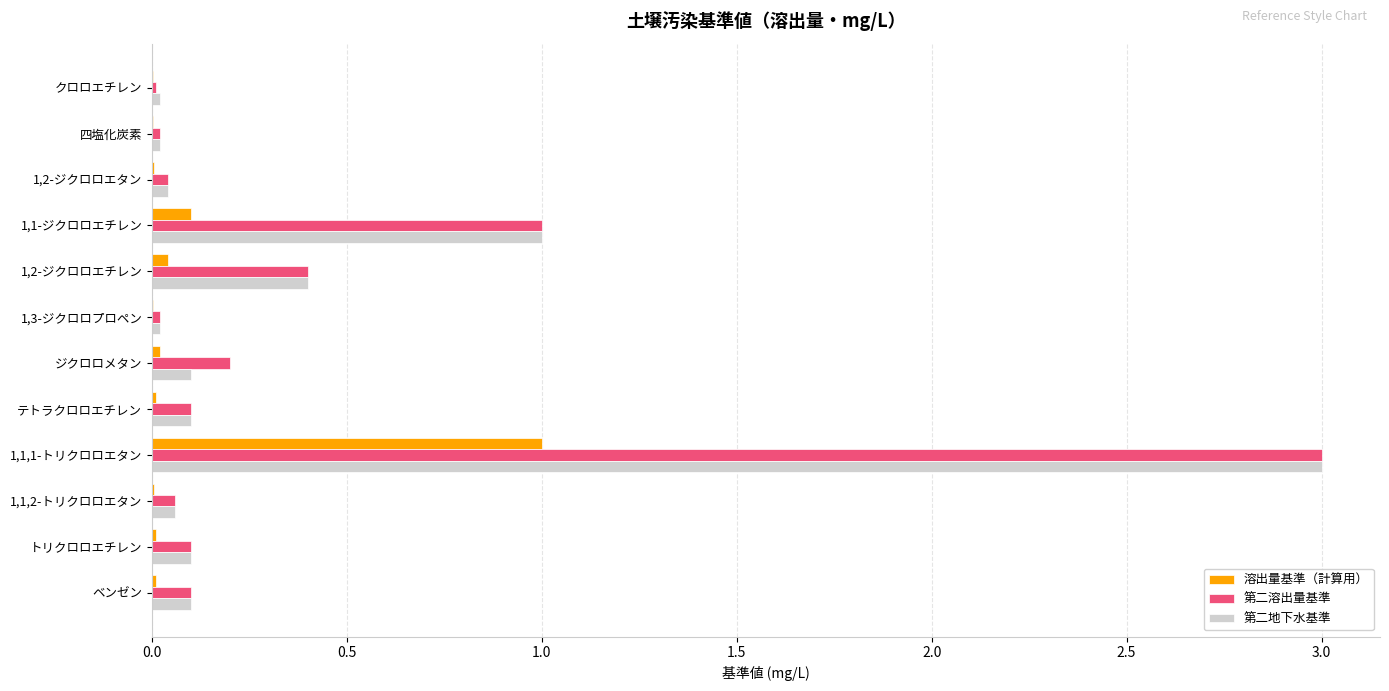

True or false: 第二溶出量基準 has a value of 0.0 at トリクロロエチレン.

False